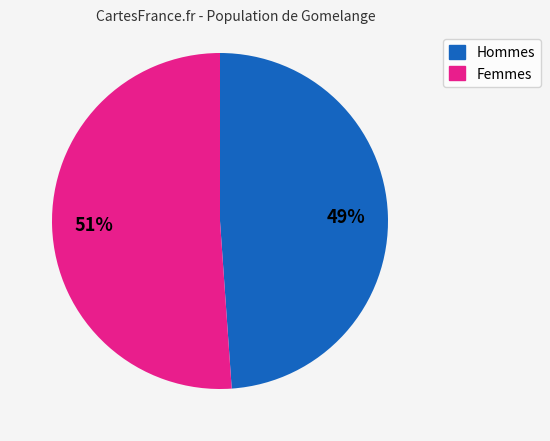

To the nearest percent, what is the difference between the largest and smallest slice percentages?

2%